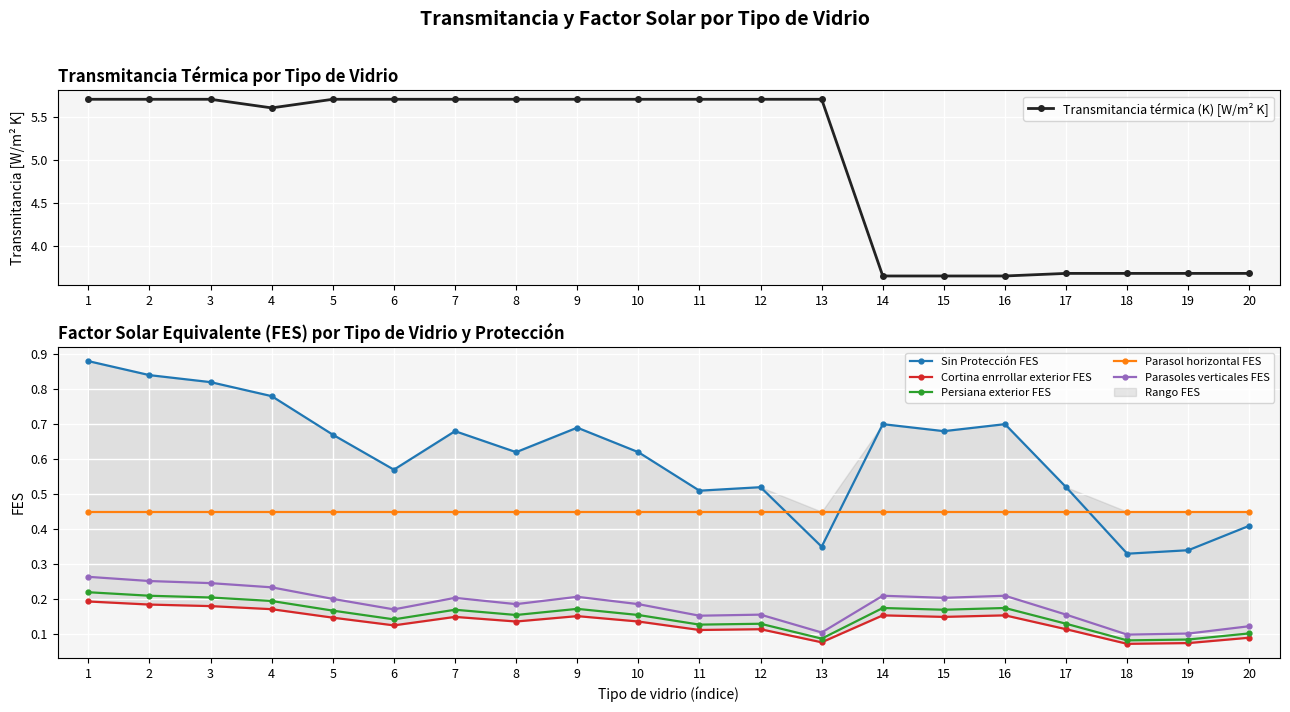

Where is the first local minimum for Cortina enrrollar exterior FES?

6